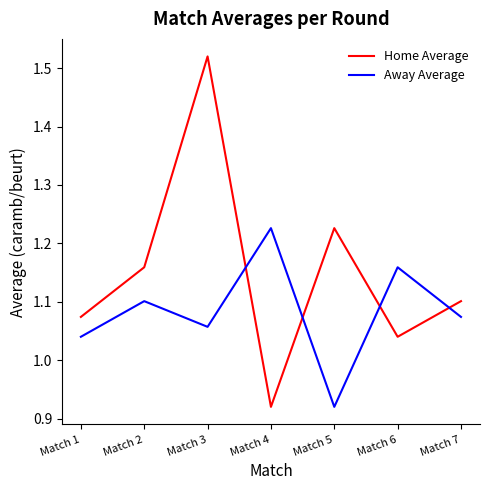

The value of Away Average at Match 3 is 1.1. True or false?

True